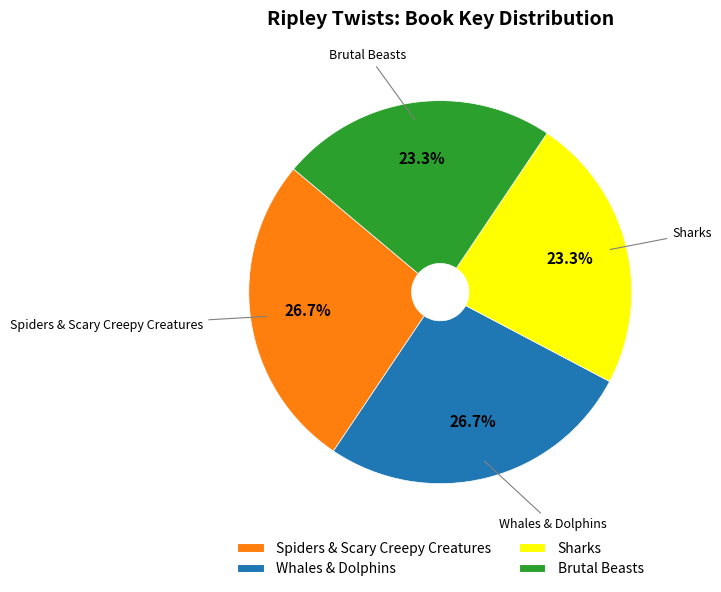

Combined, do Whales & Dolphins and Spiders & Scary Creepy Creatures account for over 50%?

Yes